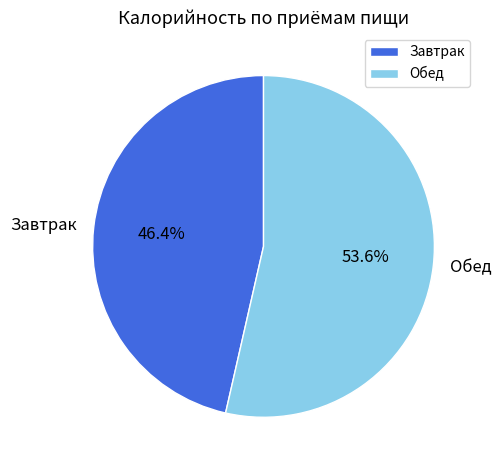

Which has a higher value, Завтрак or Обед?

Обед